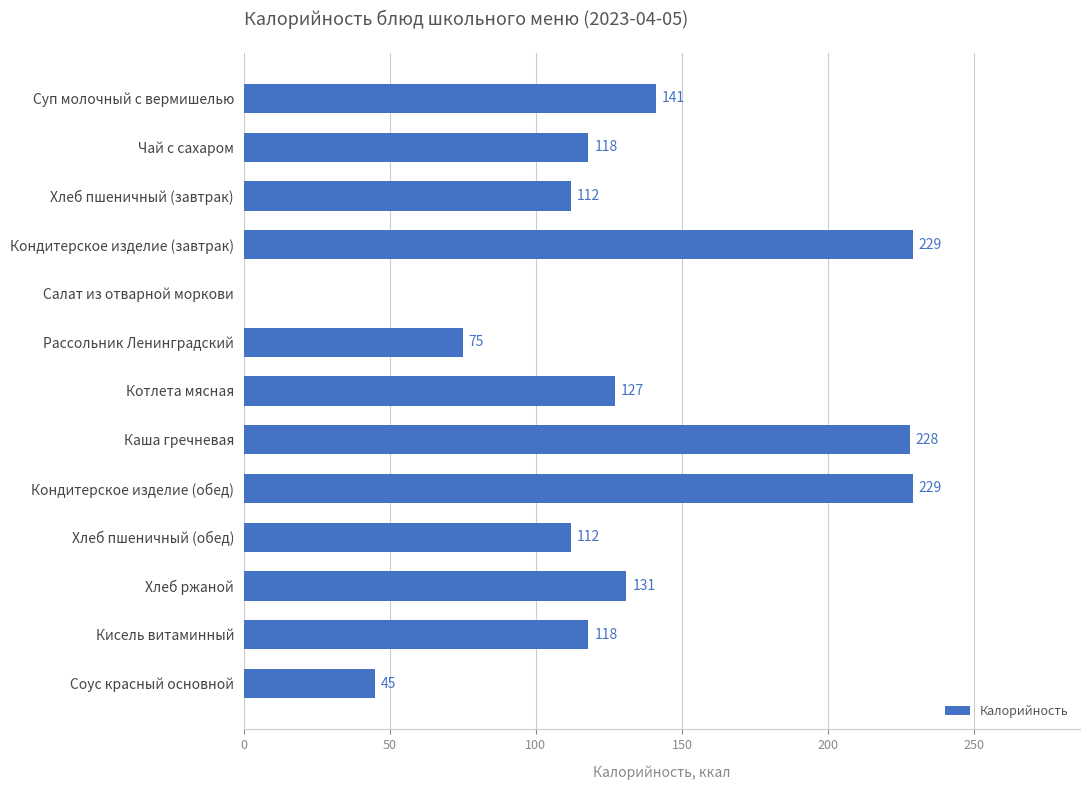

Reading top to bottom, what are all the values shown in this chart?

Суп молочный с вермишелью=141	Чай с сахаром=118	Хлеб пшеничный (завтрак)=112	Кондитерское изделие (завтрак)=229	Салат из отварной моркови=0	Рассольник Ленинградский=75	Котлета мясная=127	Каша гречневая=228	Кондитерское изделие (обед)=229	Хлеб пшеничный (обед)=112	Хлеб ржаной=131	Кисель витаминный=118	Соус красный основной=45